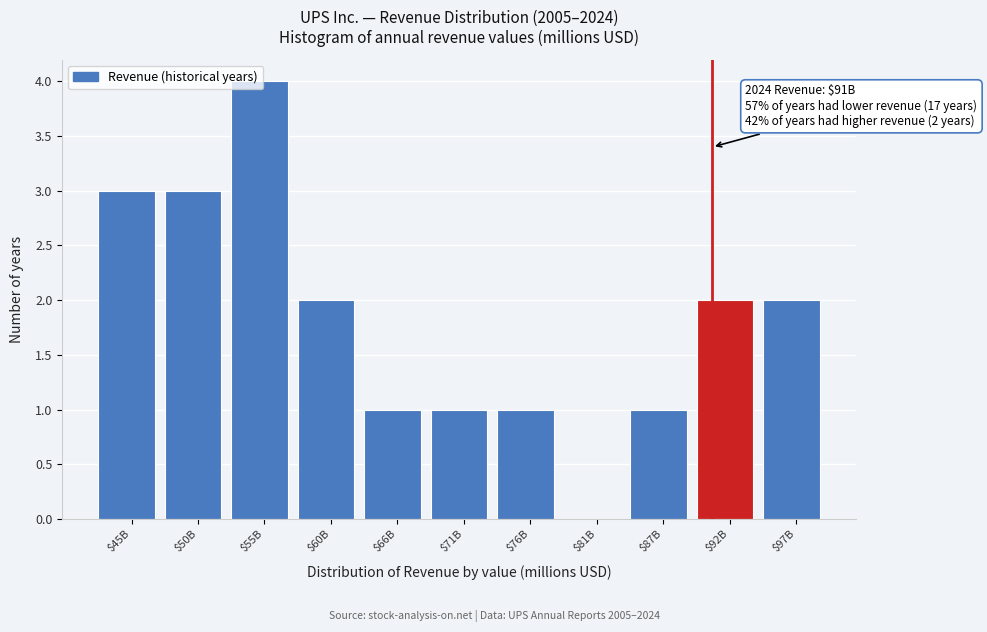

What is the sum of all values?

20